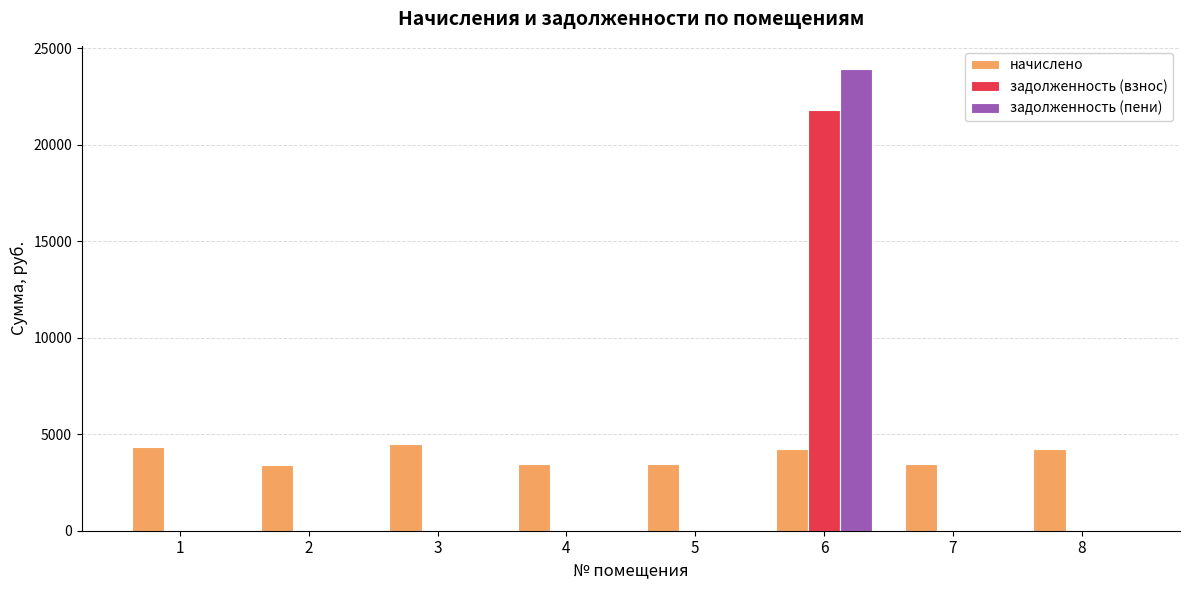

At which category is the sum across all series the highest?

6